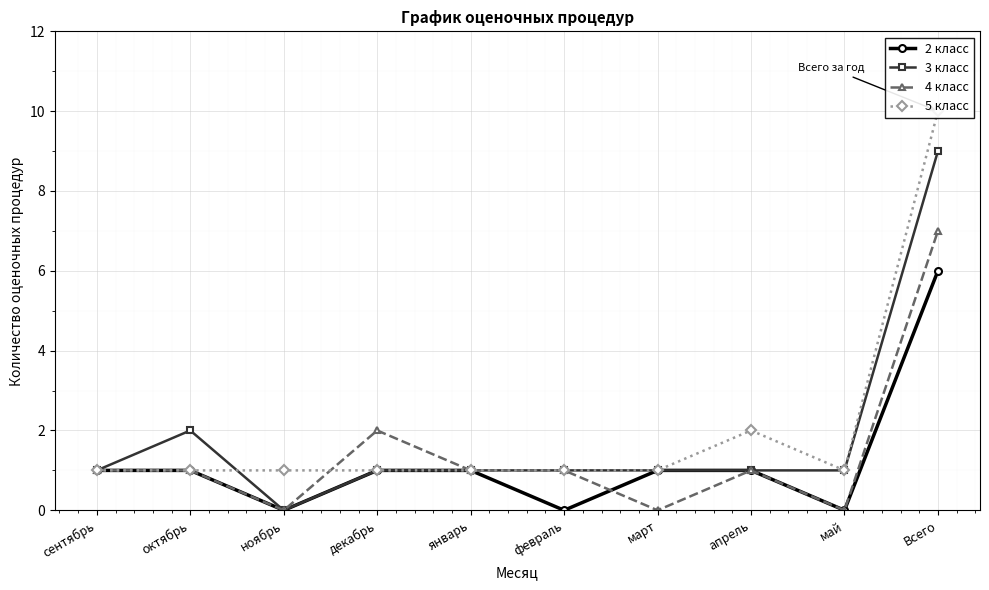

The value of 2 класс at февраль is 0. True or false?

True